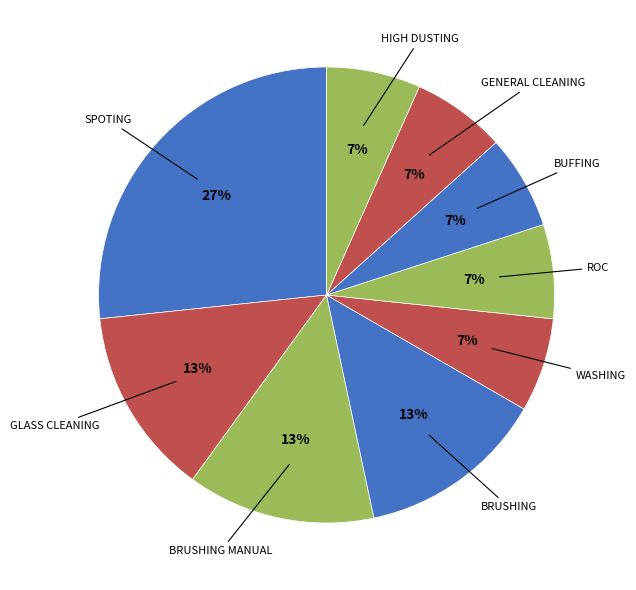

Count the number of slices in the pie.

9